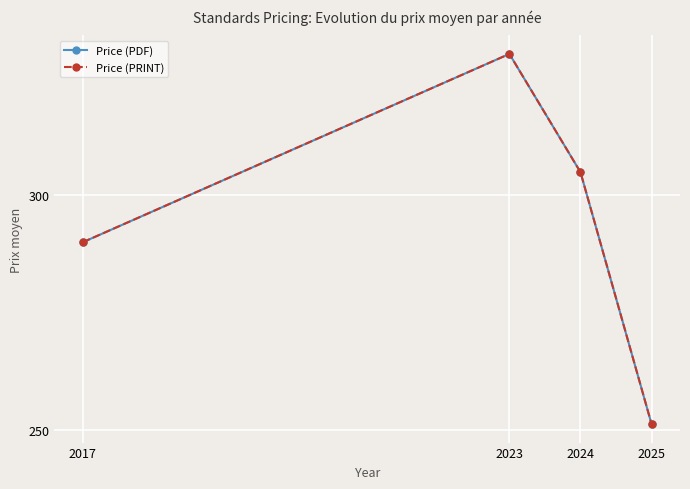

What is the total value across all series at 2017?

580.0